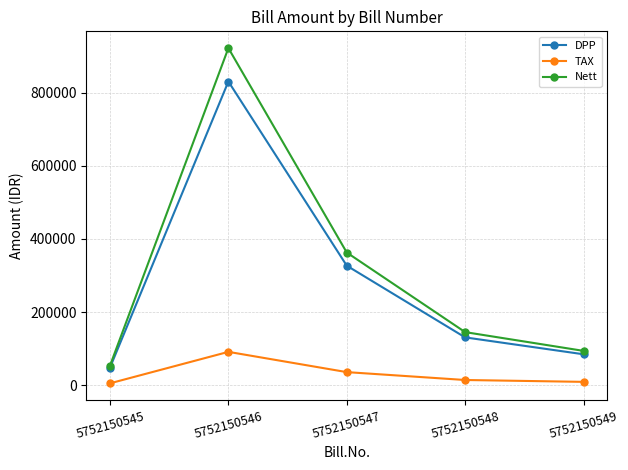

Is it true that DPP equals 63997 at 5752150548?

False